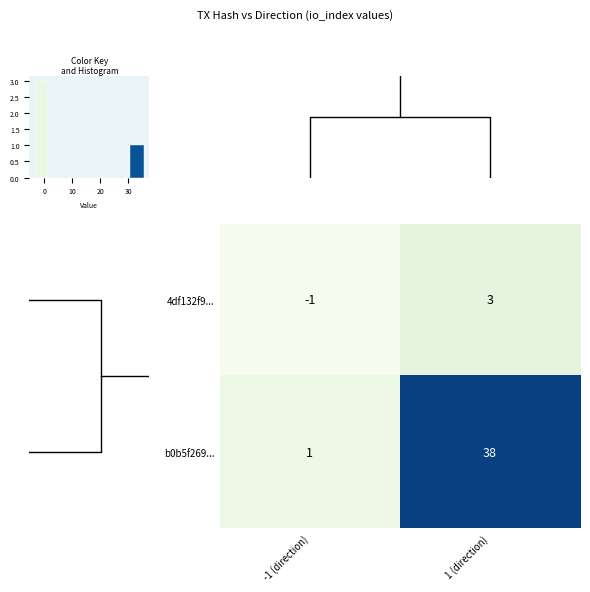

Reading right to left, transcribe all the data shown in this chart.

4df132f9...: 1 (direction)=3	-1 (direction)=-1
b0b5f269...: 1 (direction)=38	-1 (direction)=1